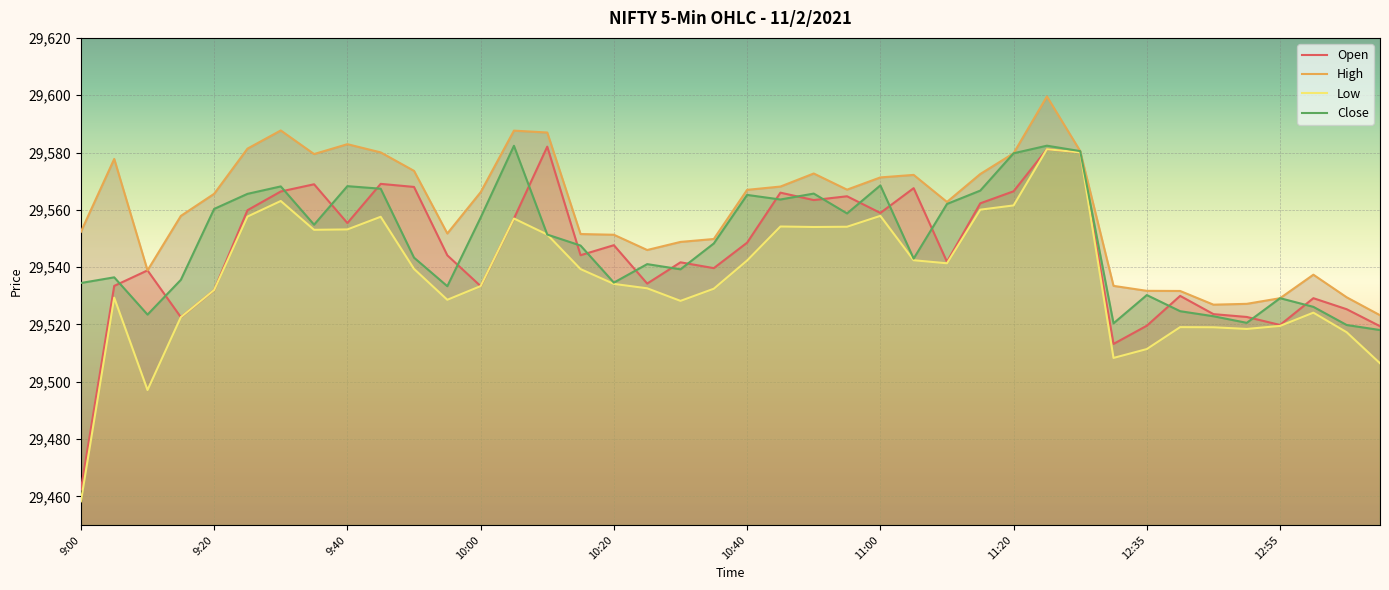

True or false: Low and Open cross at least once.

False